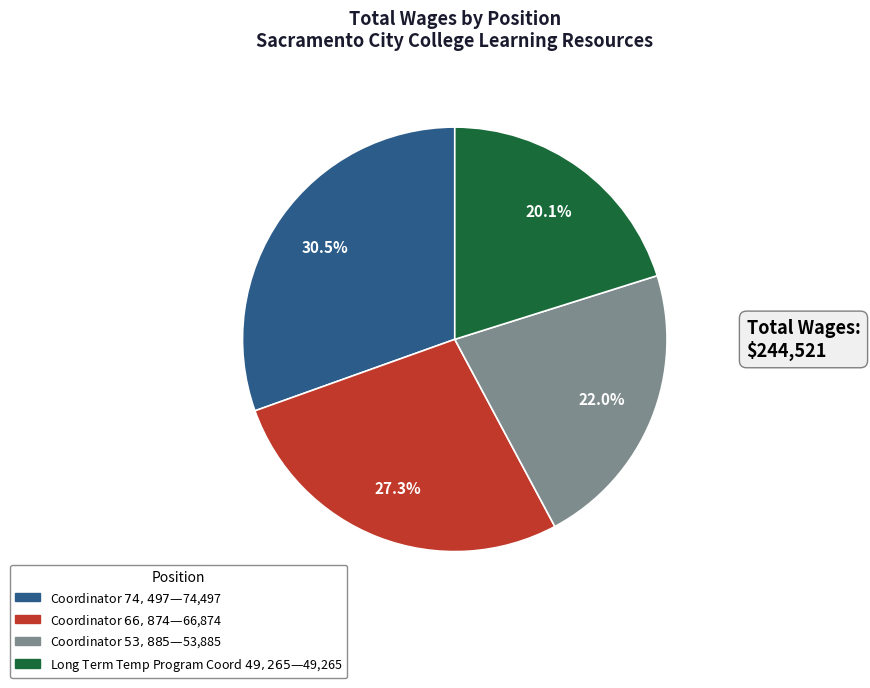

Is there a majority slice in this chart?

No